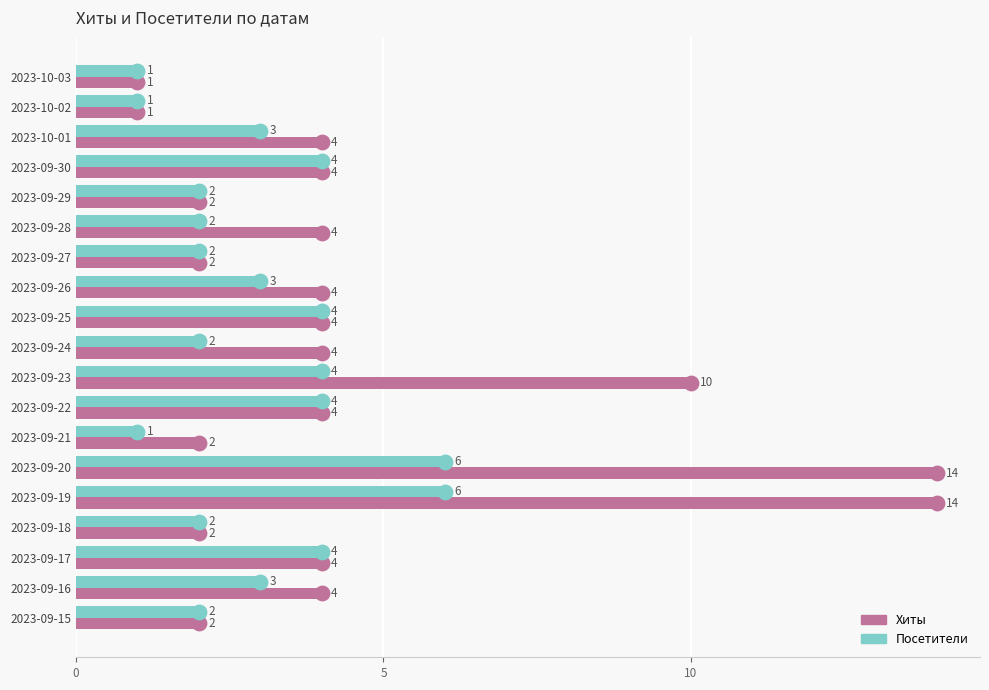

What is the sum of all Посетители values?

56